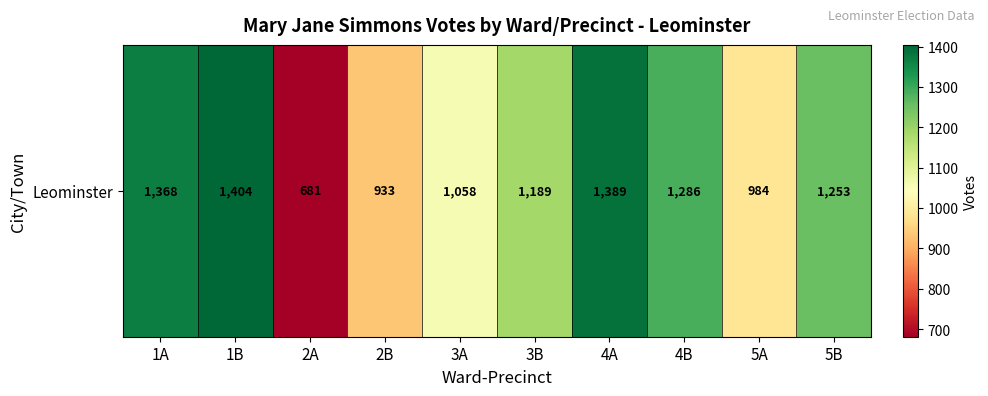

Reading left to right, list all the values displayed in this chart.

1A=1368	1B=1404	2A=681	2B=933	3A=1058	3B=1189	4A=1389	4B=1286	5A=984	5B=1253